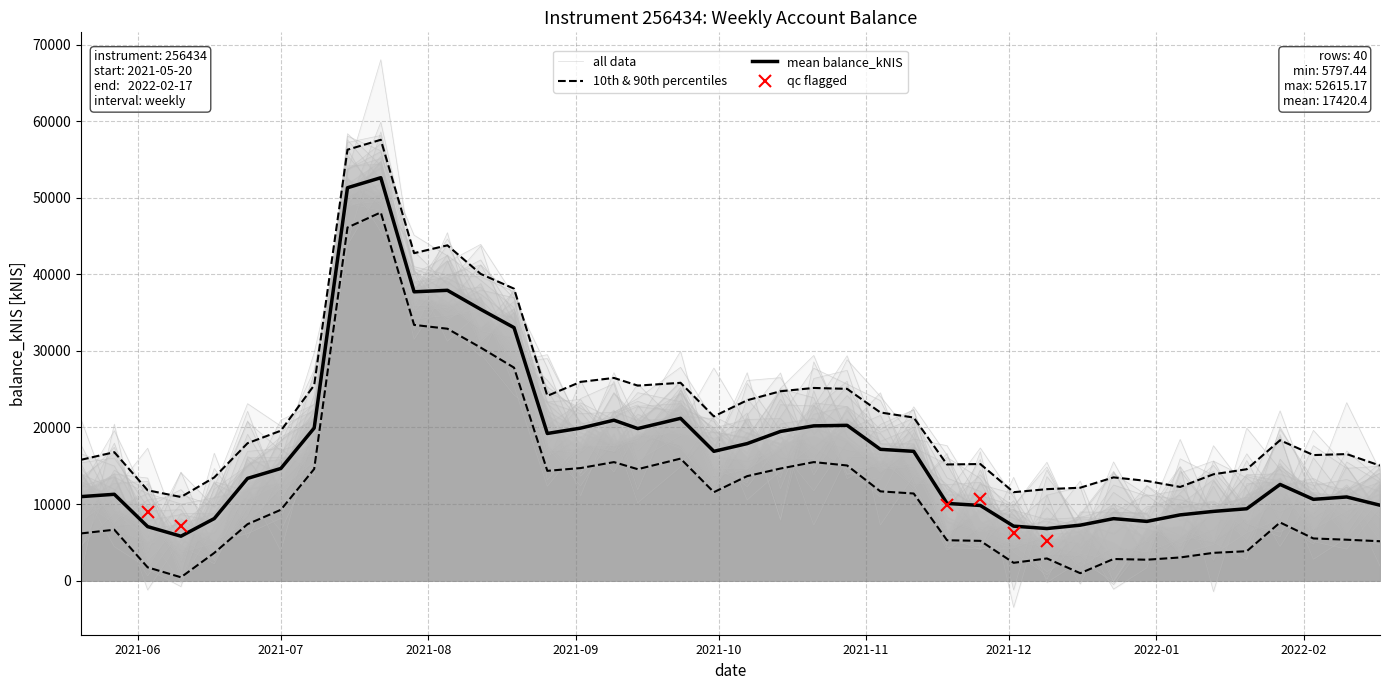

True or false: the data has more than 0 interior local peaks.

True